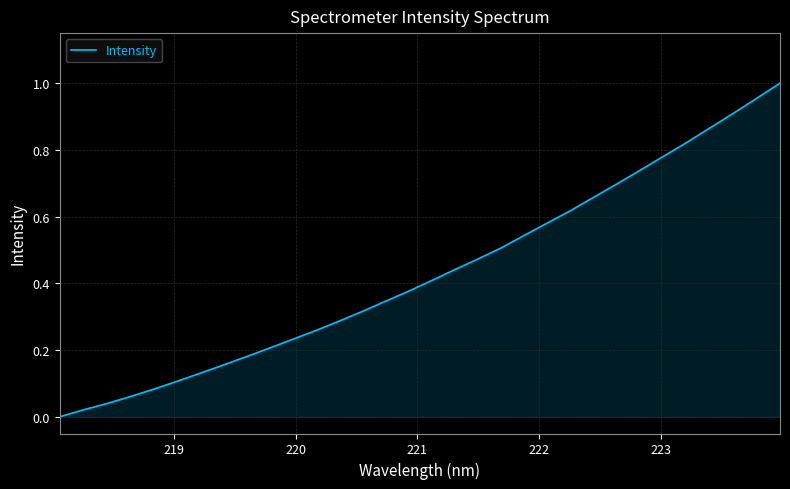

How many lines are shown in the chart?

1